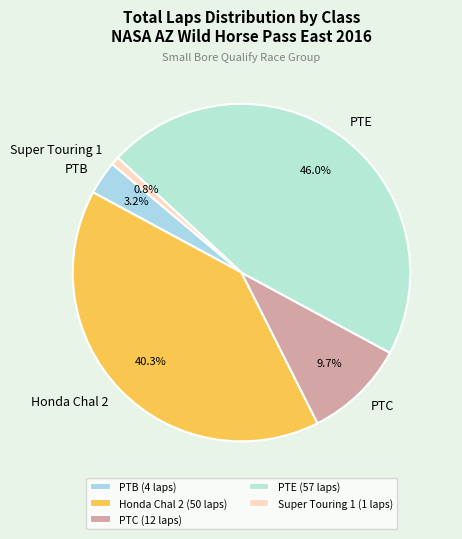

How much of the chart is everything except PTE?

54.0%